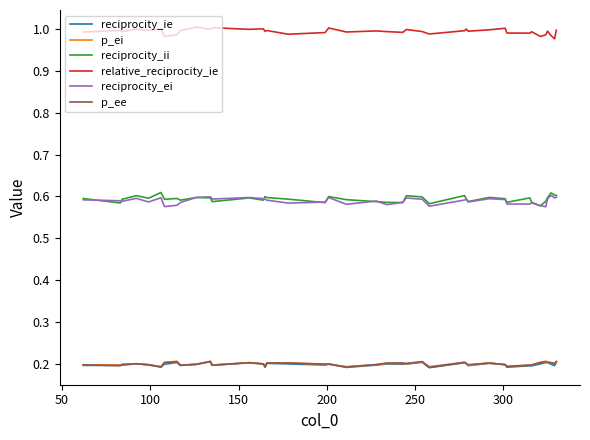

Which series has the largest total across all categories?

relative_reciprocity_ie